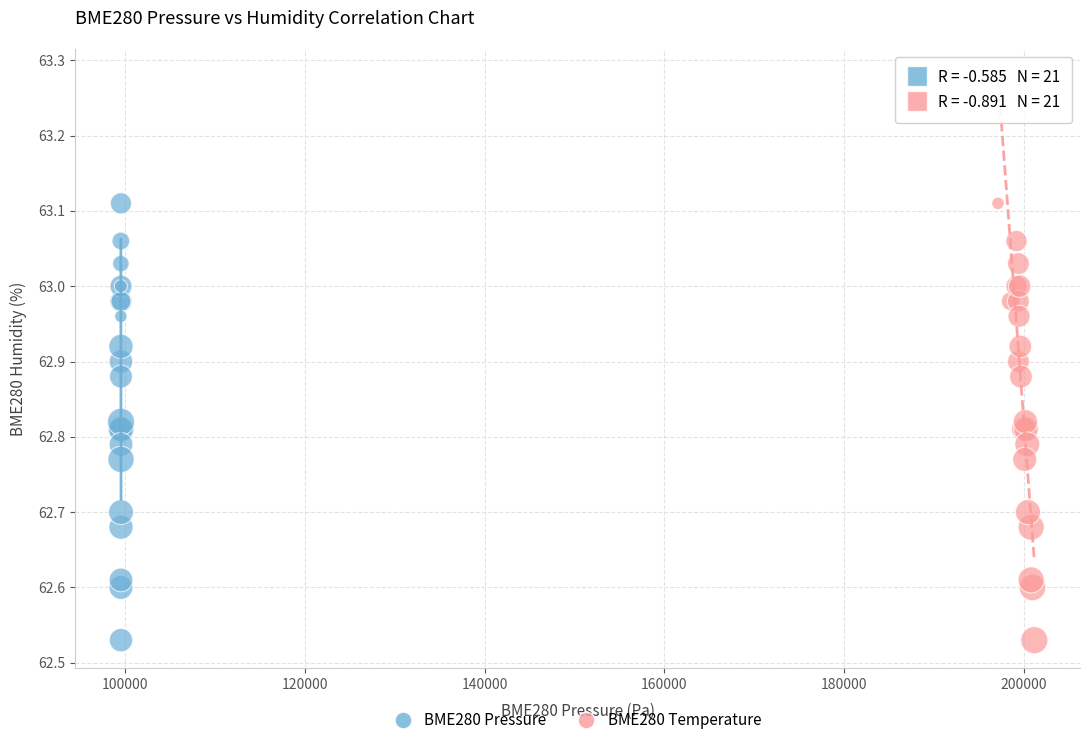

What are all the series names shown in the legend?

BME280 Pressure, BME280 Temperature